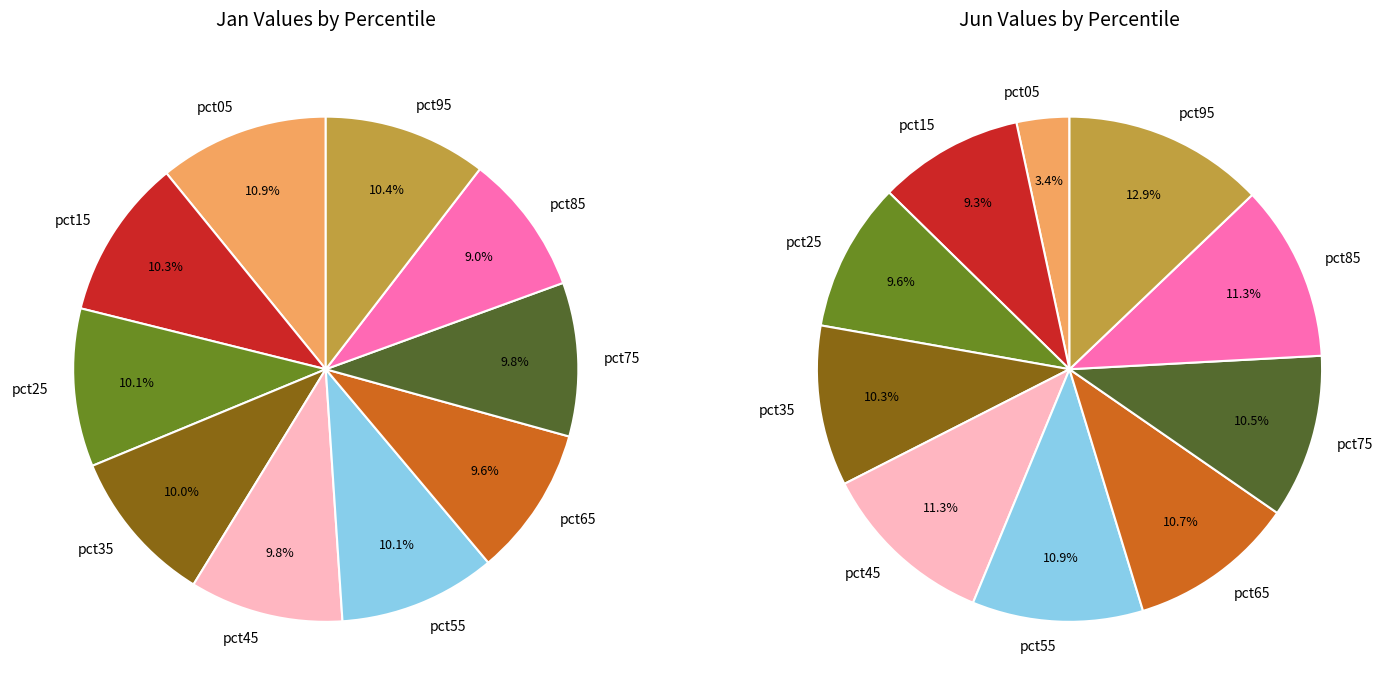

How many segments does this pie chart have?

10